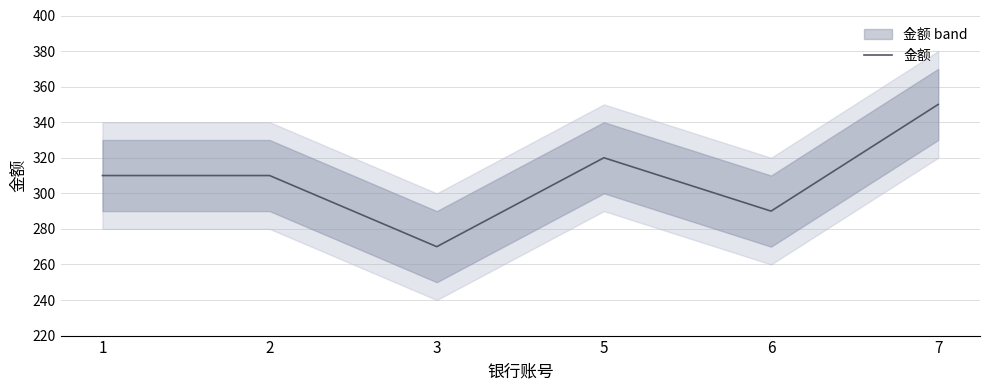

Reading left to right, transcribe all the data shown in this chart.

310	310	270	320	290	350